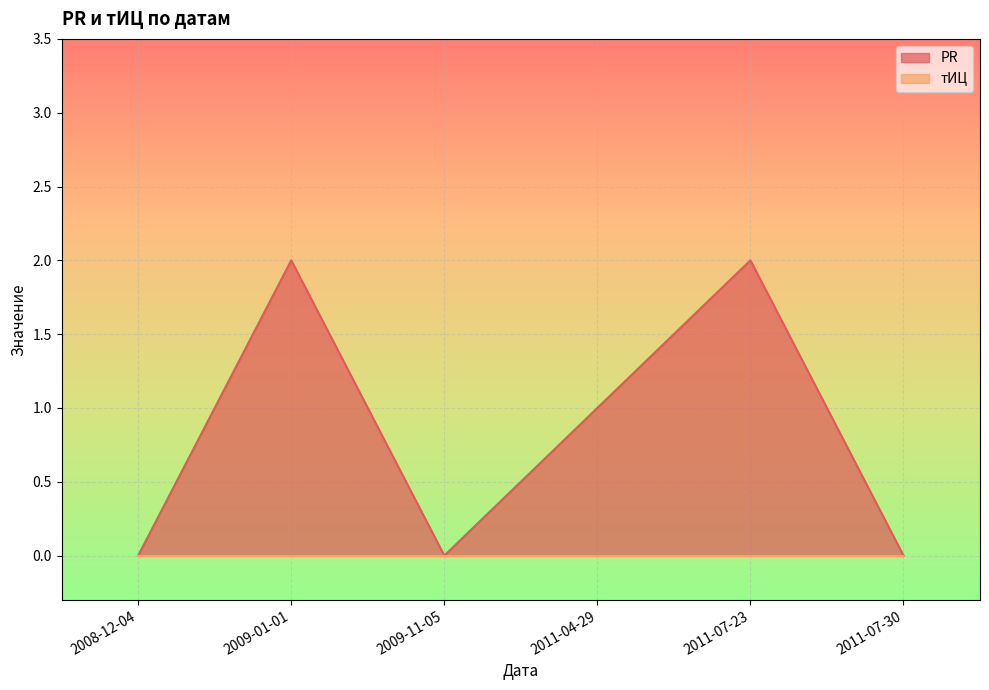

What is the difference between the second highest and minimum values?

2